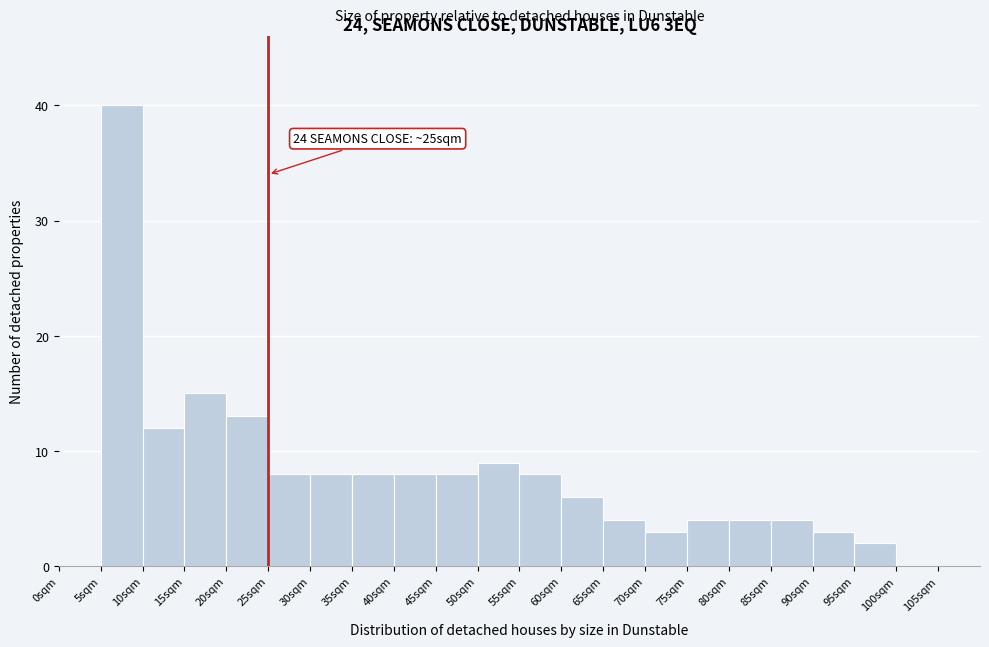

Which range on the x-axis has the tallest bar?

5 to 10